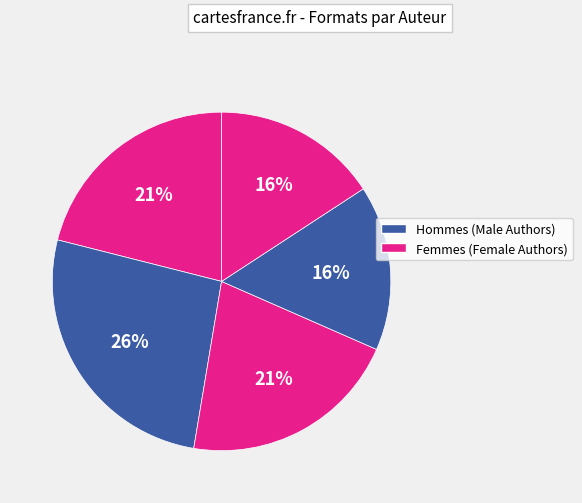

How many segments does this pie chart have?

5